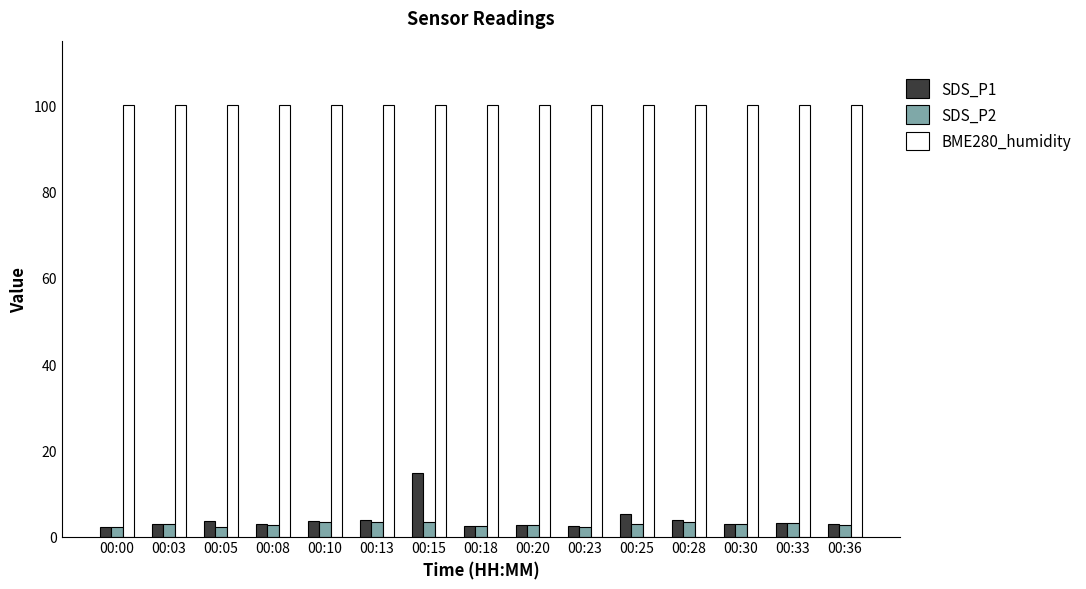

What is the value of the SDS_P2 bar at the 13th from the left?

2.9